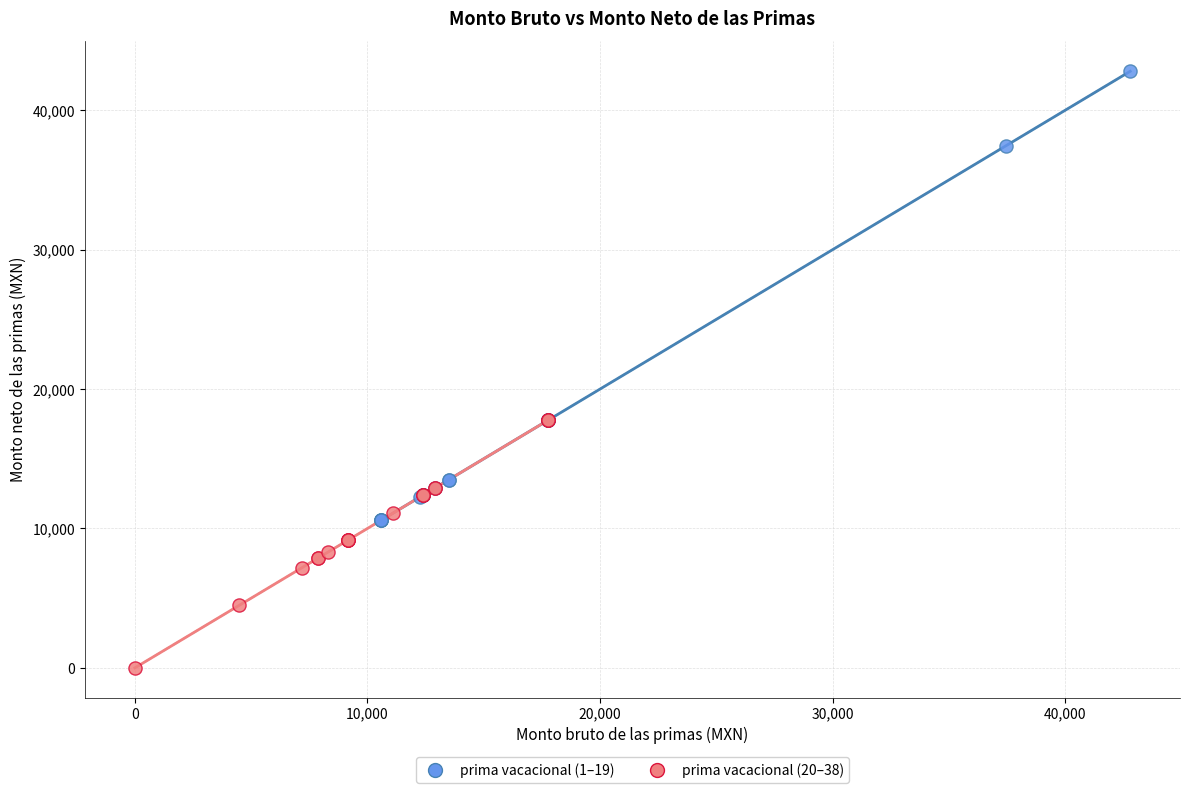

What are all the series names shown in the legend?

prima vacacional (1–19), prima vacacional (20–38)